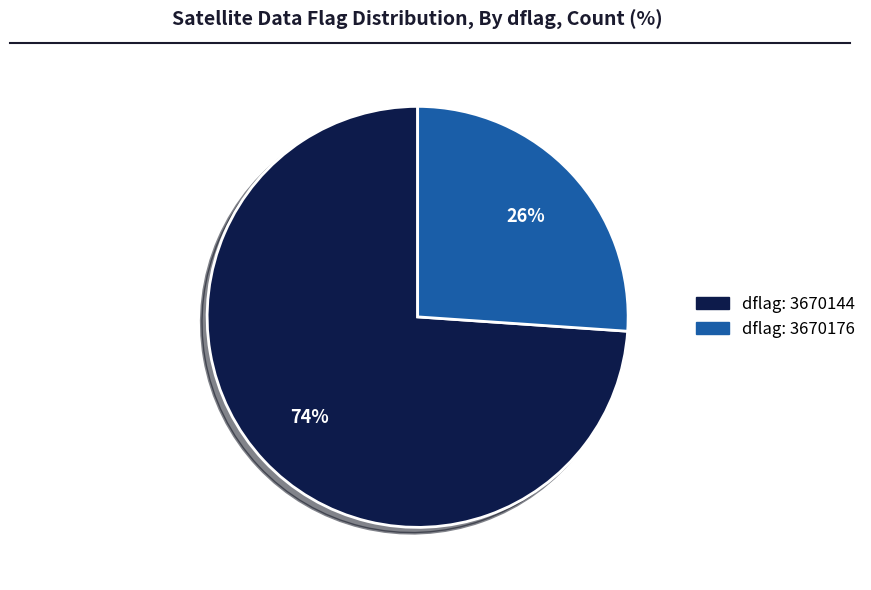

To the nearest percent, what is the difference between the largest and smallest slice percentages?

48%